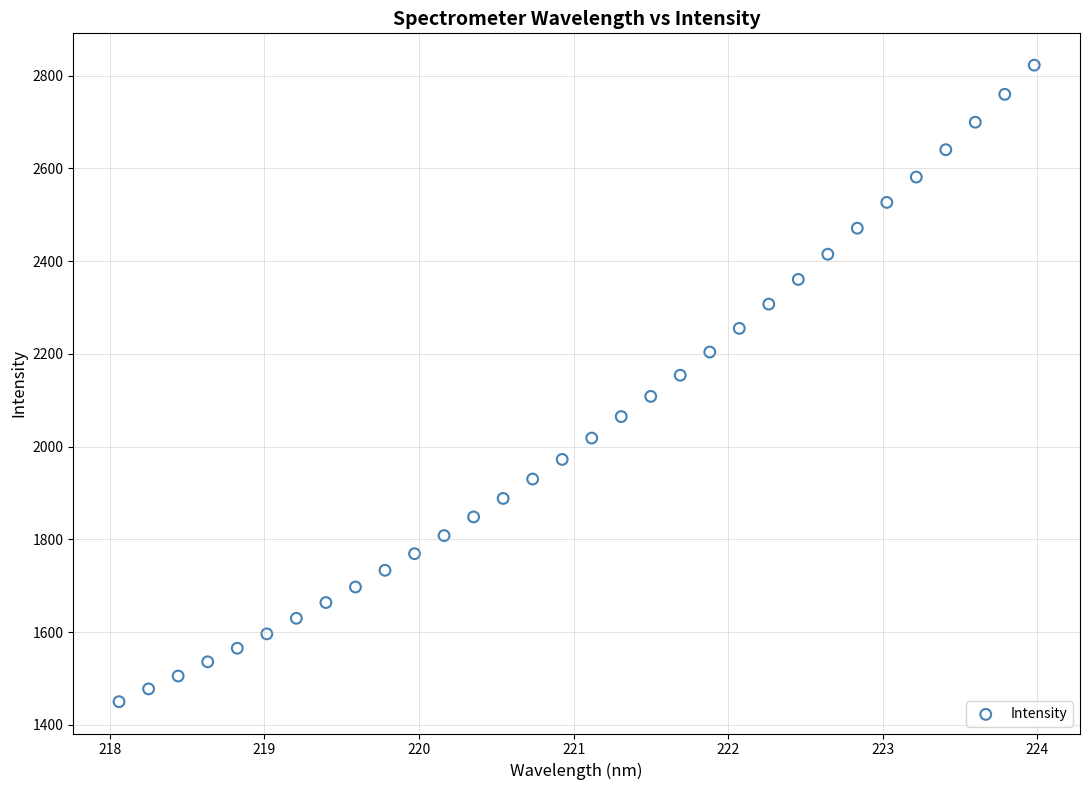

What is the range of Y values (max minus min)?

1372.7